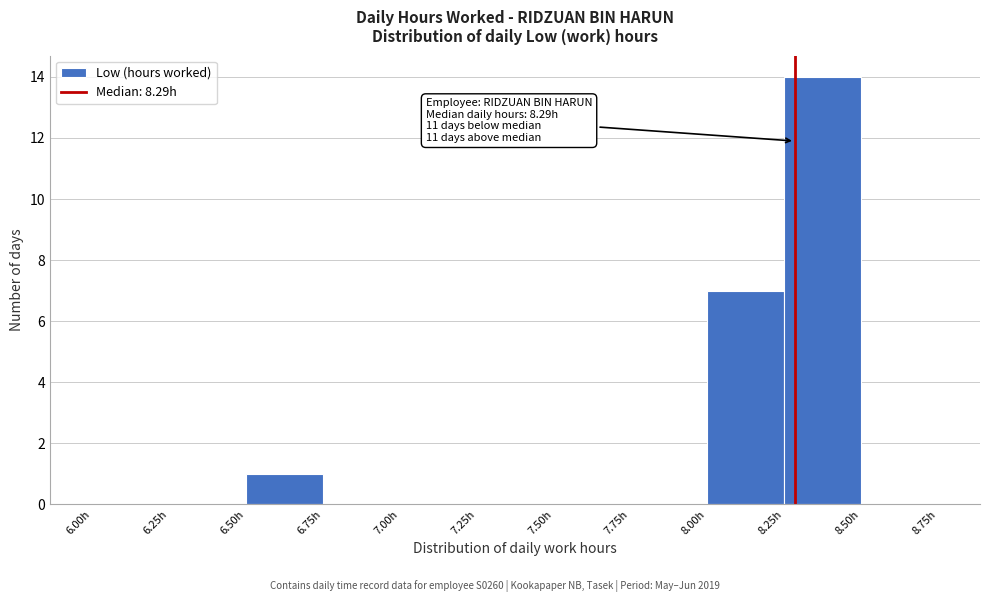

Which range on the x-axis has the tallest bar?

8.25 to 8.50